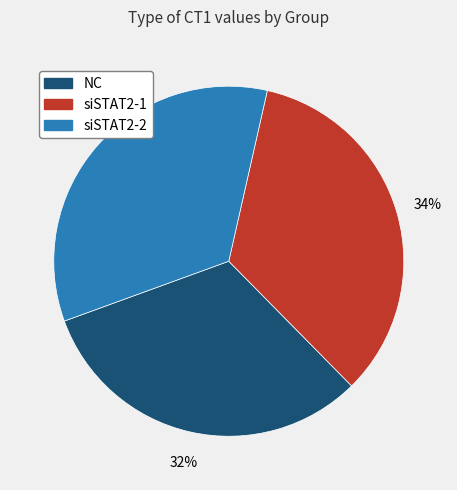

Is there any slice that represents more than half of the pie?

No